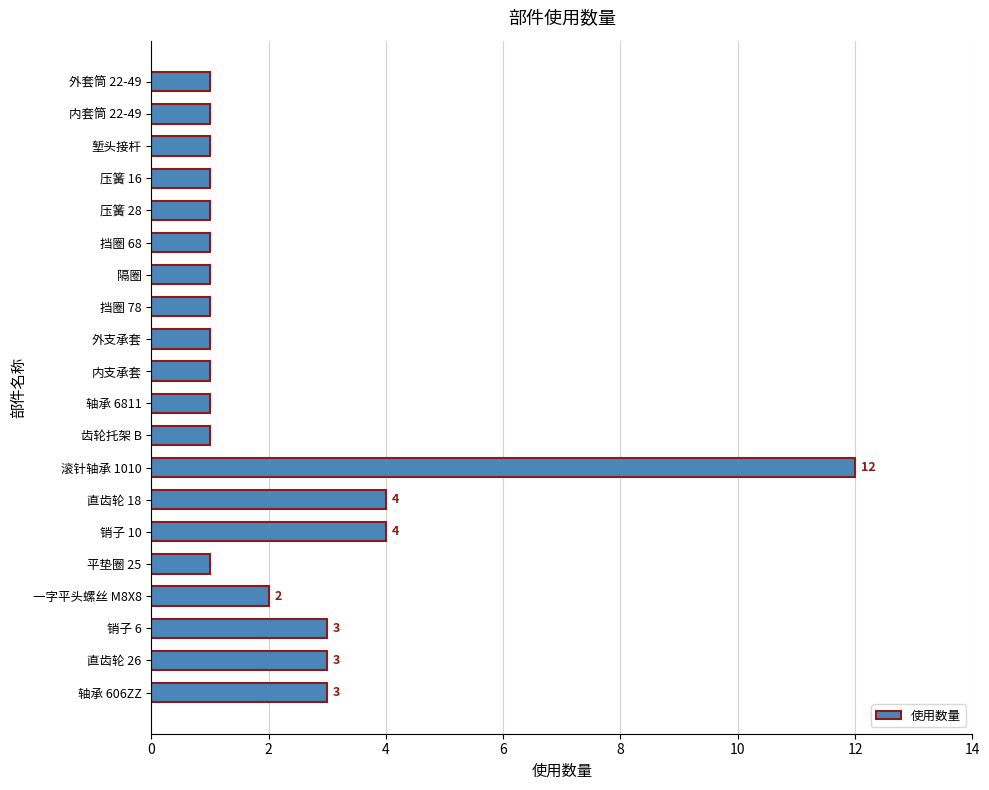

True or false: the data shows 3 at 轴承 606ZZ.

True